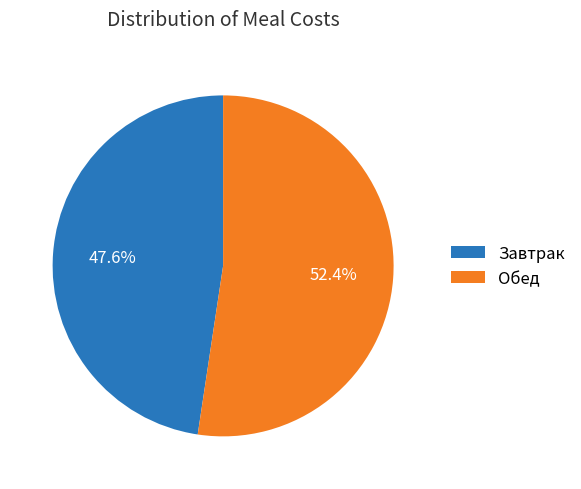

Rank the categories by value from highest to lowest.

Обед, Завтрак